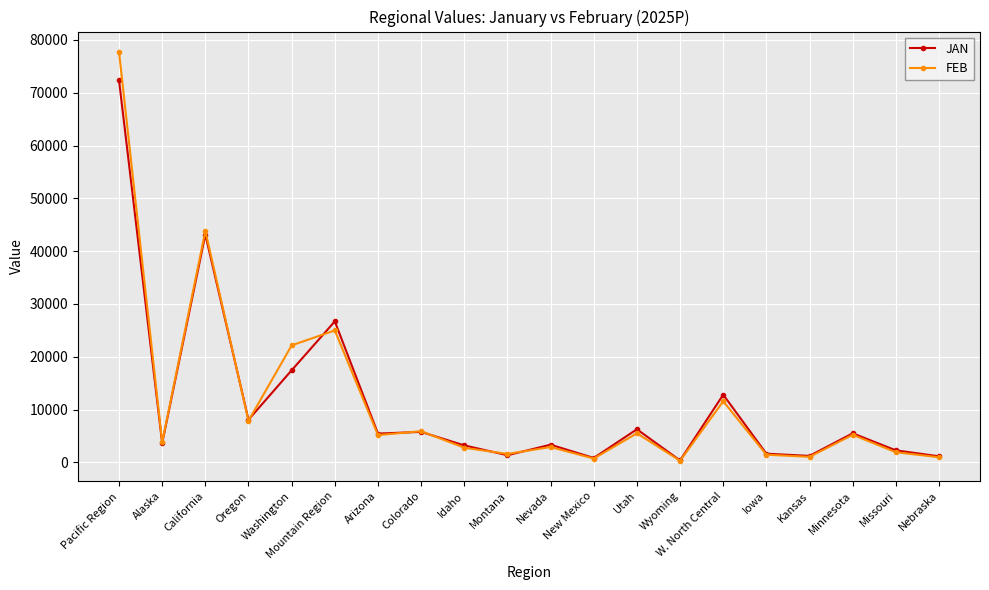

What is the smallest value displayed?

325.5